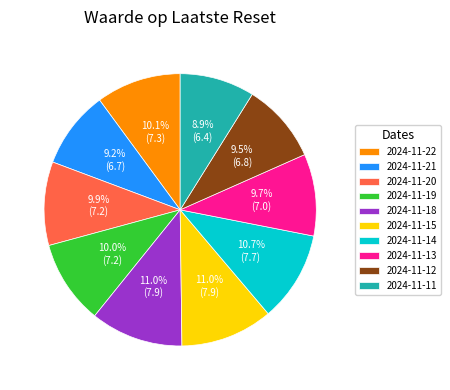

True or false: 2024-11-22 accounts for 10% of the total.

True